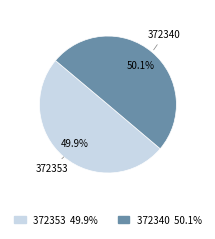

Is it true that 372353 is 35% of the pie?

False